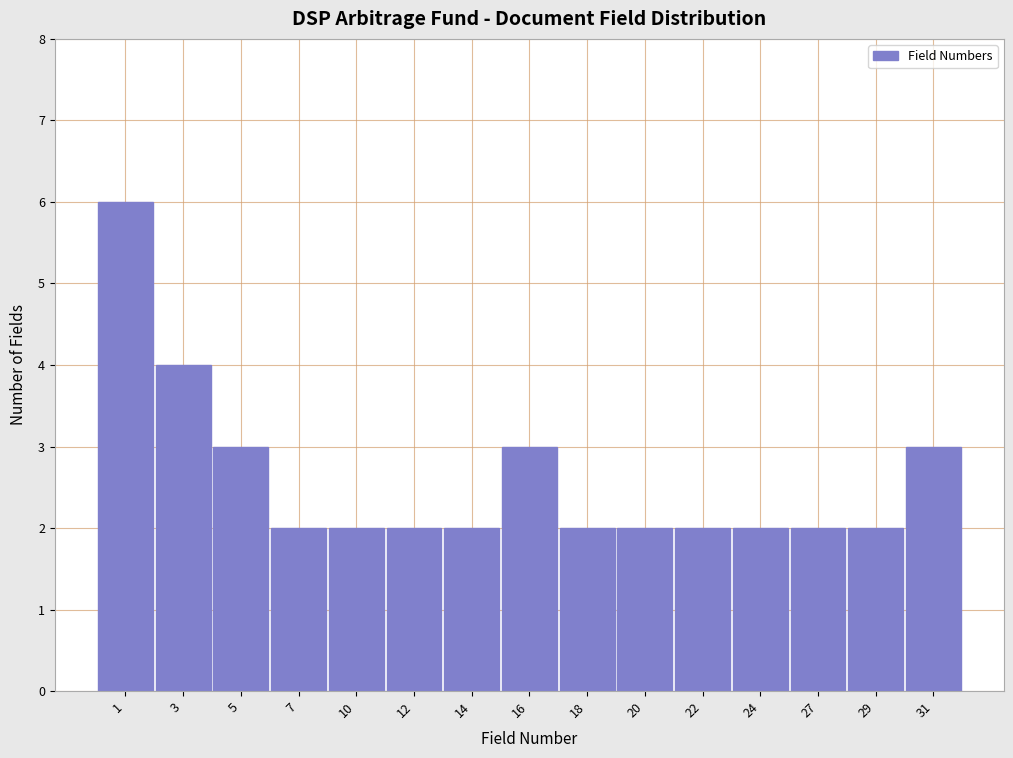

Reading left to right, what are all the values shown in this chart?

6	4	3	2	2	2	2	3	2	2	2	2	2	2	3